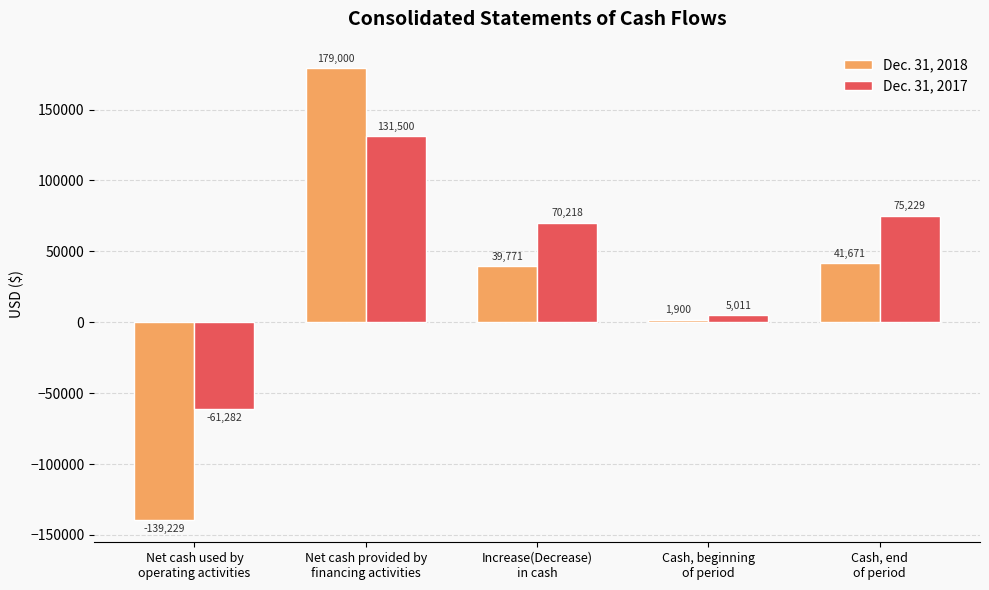

At which label does Dec. 31, 2017 first exceed 70218?

Net cash provided by
financing activities